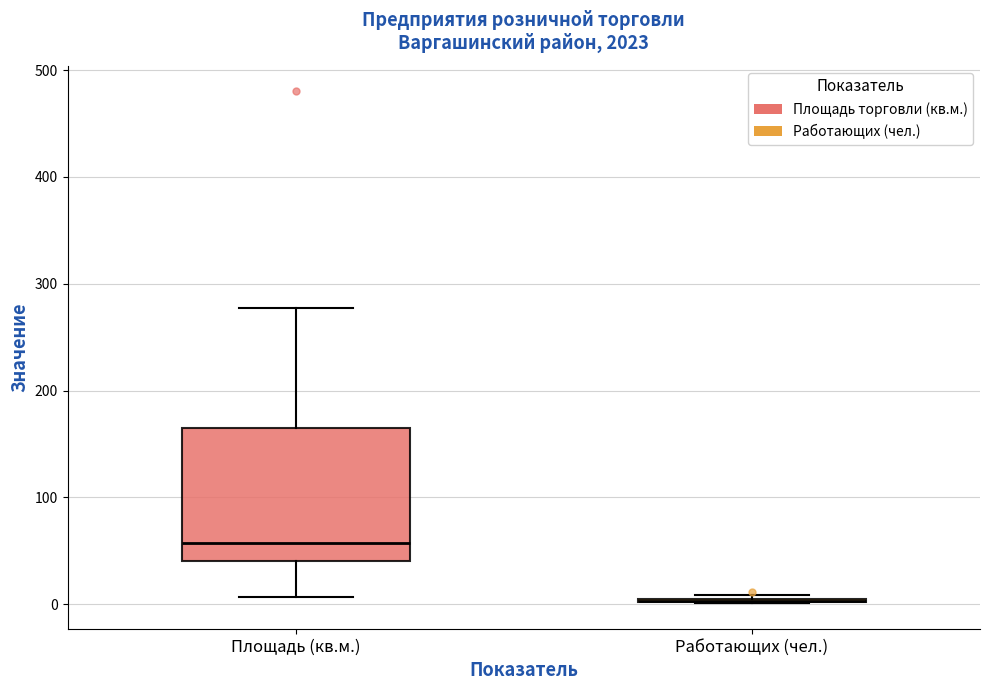

Reading left to right, read every box against the y-axis: the position of its median line, the range the box covers, and the ends of its whiskers. The values are not printed on the chart, so give them approximately, as read against the axis.

Площадь (кв.м.): median 60, box 40 to 170, whiskers 10 to 280
Работающих (чел.): box collapsed to a line at 0, whiskers 0 to 10